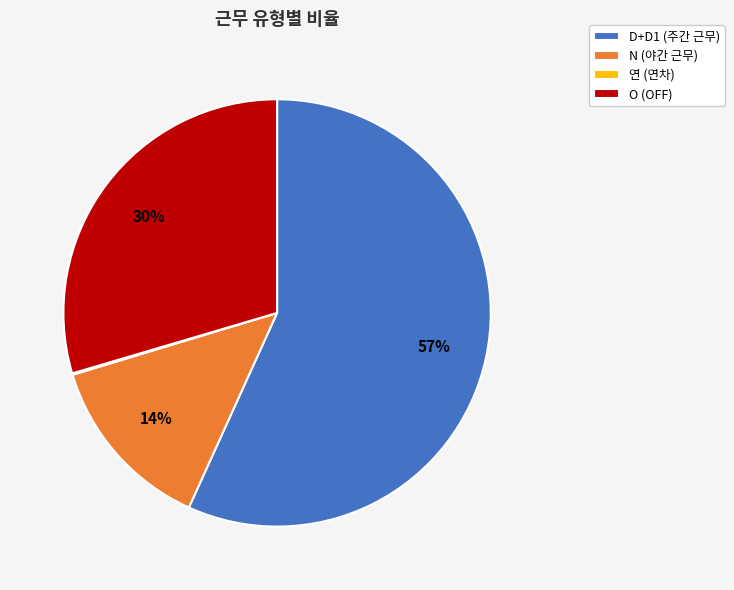

Which has a higher value, O or N?

O